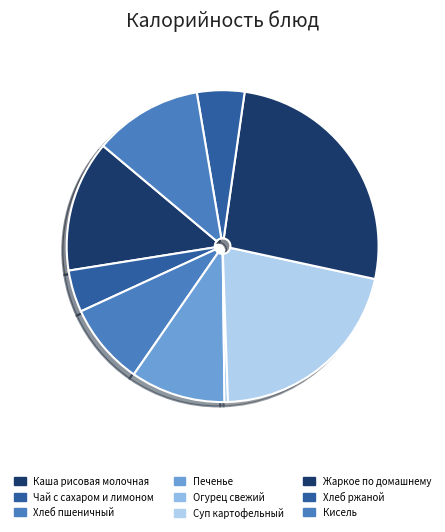

Approximately how many times larger is the value at Печенье compared to Суп картофельный?

0.5